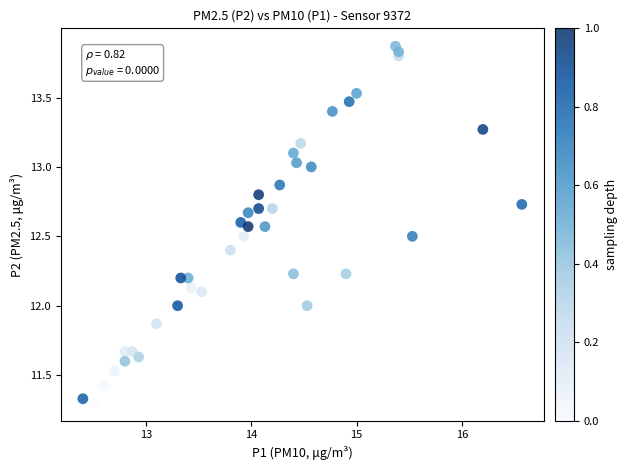

What is the range of Y values (max minus min)?

2.6